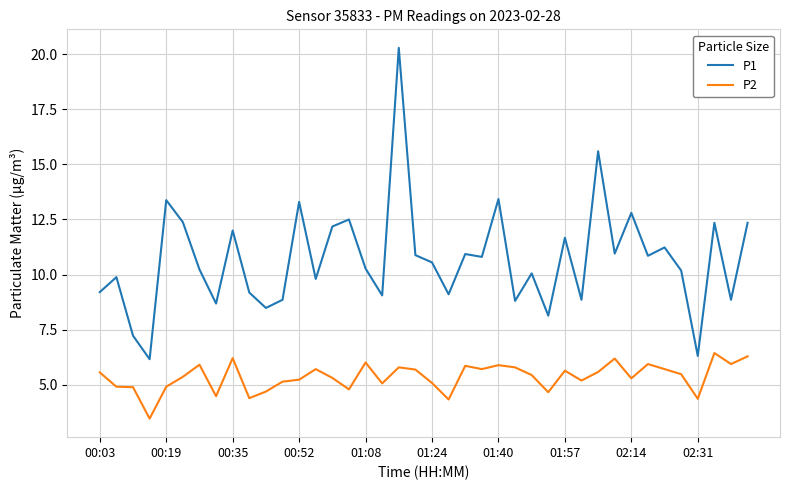

Which series has the largest total across all categories?

P1